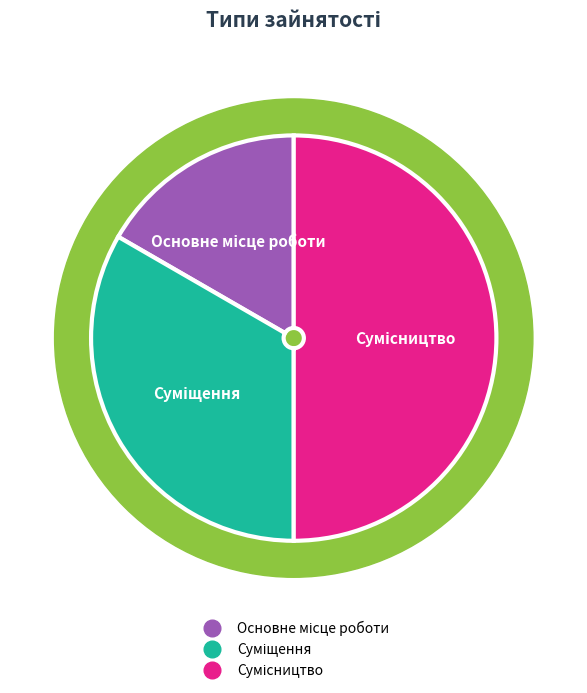

True or false: Основне місце роботи accounts for 31% of the total.

False